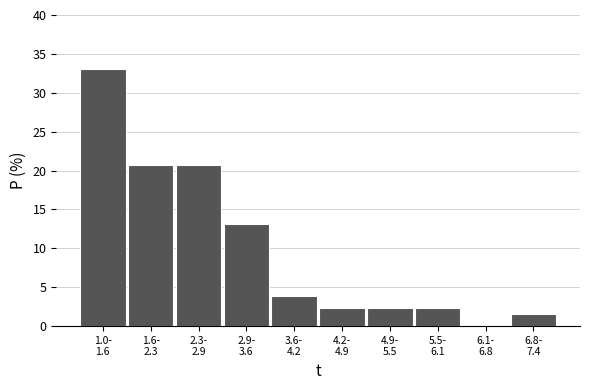

What is the greatest value displayed?

33.1